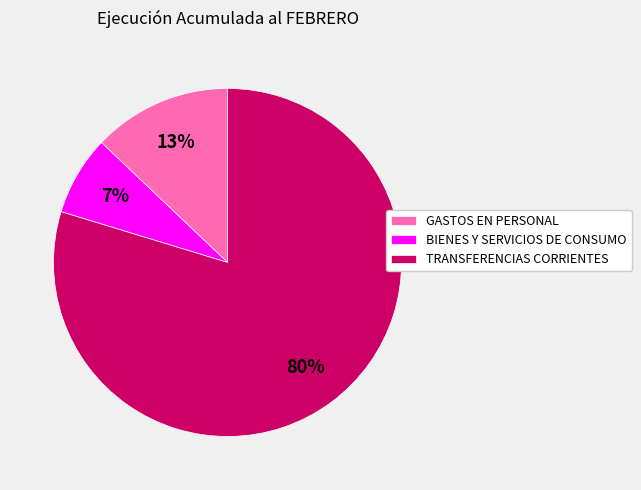

Is it true that BIENES Y SERVICIOS DE CONSUMO is 7% of the pie?

True